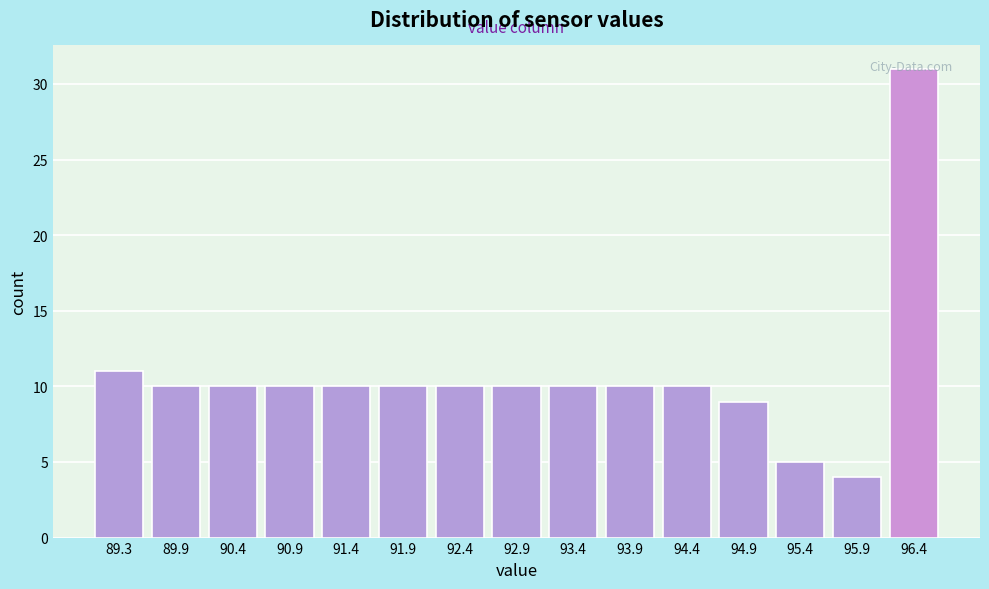

What is the change in value from 92.9 to 96.4?

+21